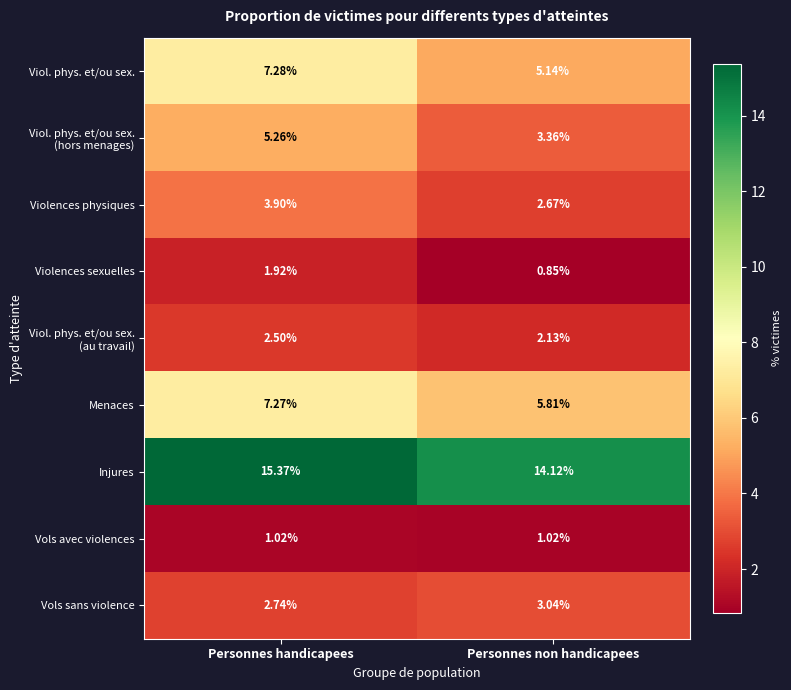

Which label corresponds to the largest value in the chart?

Personnes handicapees